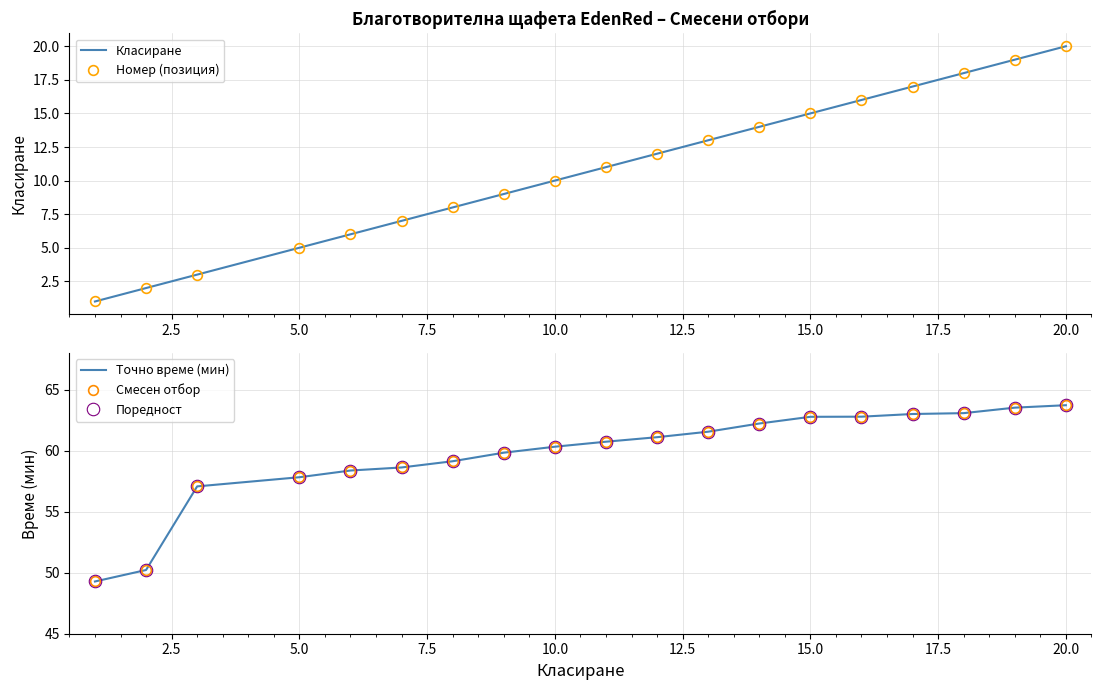

What is the average value of the Номер (позиция) series?

10.8